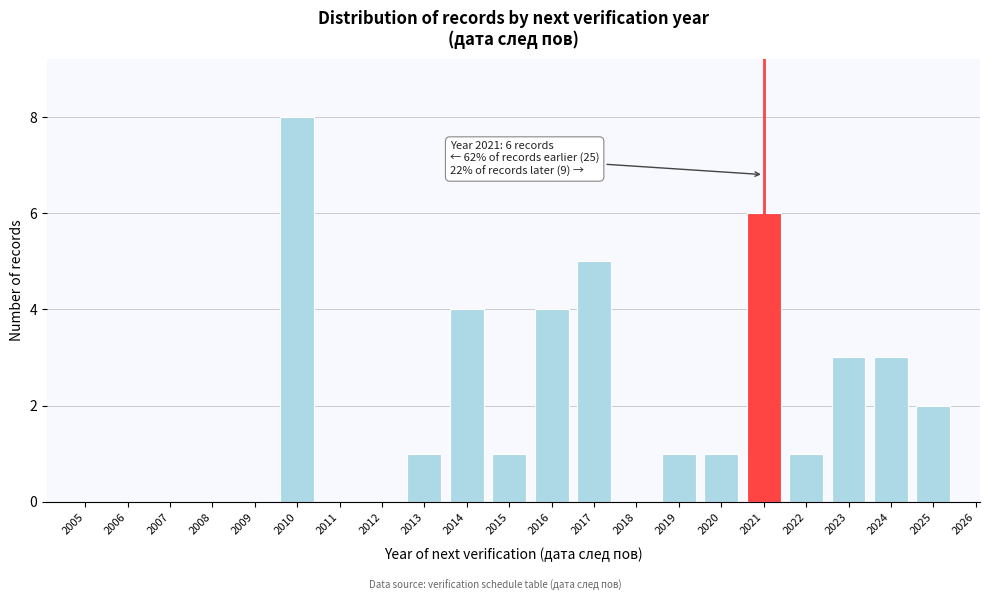

Reading left to right, transcribe all the data shown in this chart.

2005=0	2006=0	2007=0	2008=0	2009=0	2010=8	2011=0	2012=0	2013=1	2014=4	2015=1	2016=4	2017=5	2018=0	2019=1	2020=1	2021=6	2022=1	2023=3	2024=3	2025=2